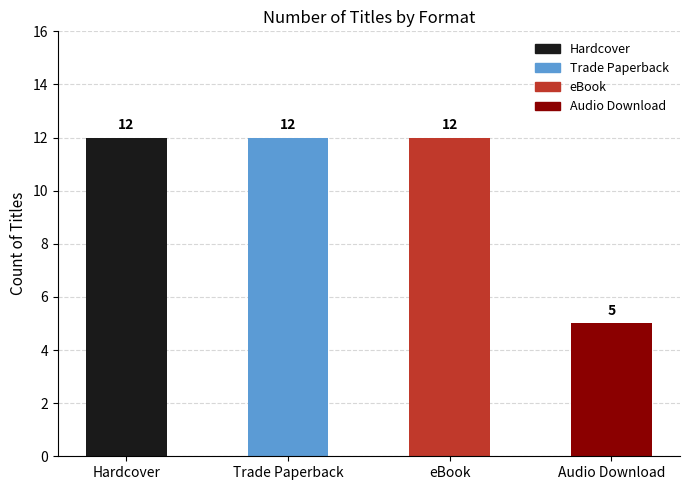

Where is the data nearest to the value 8?

Audio Download